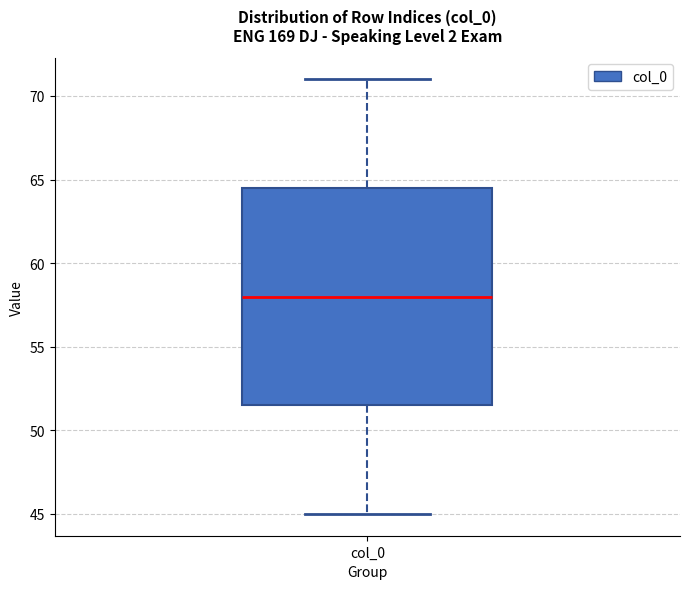

Transcribe this box plot: give where the median line is, the range the box spans, and where the two whiskers end, as read against the y-axis. The values are not printed on the chart, so give them approximately, as read against the axis.

median 58.0, box 51.5 to 64.5, whiskers 45.0 to 71.0